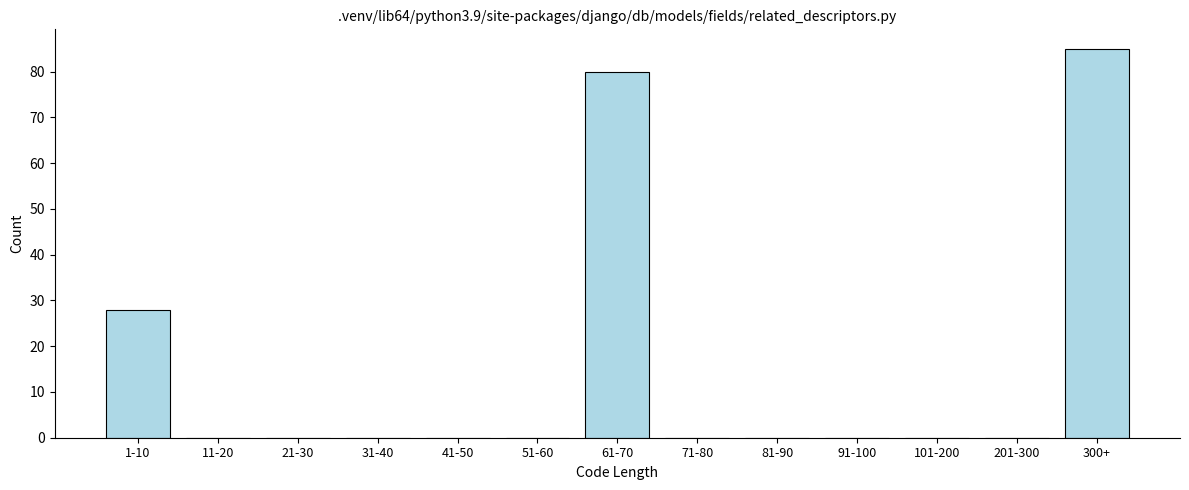

Reading left to right, what are all the values shown in this chart?

1-10=28	11-20=0	21-30=0	31-40=0	41-50=0	51-60=0	61-70=80	71-80=0	81-90=0	91-100=0	101-200=0	201-300=0	300+=85